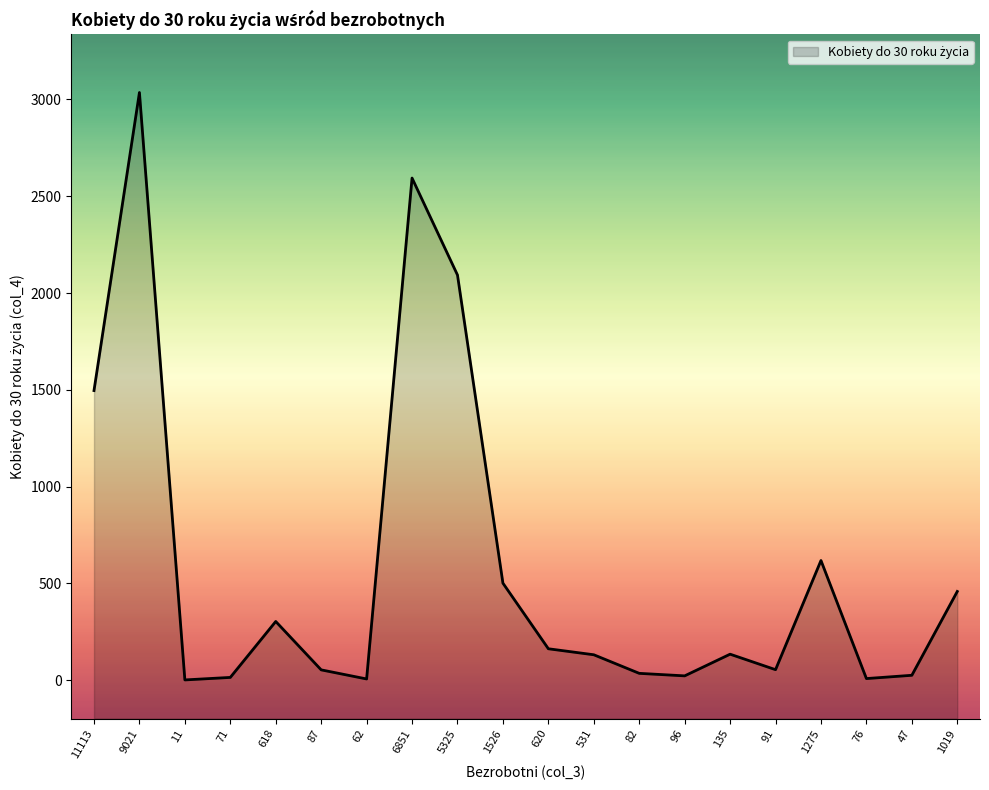

How many values exceed 134?

9